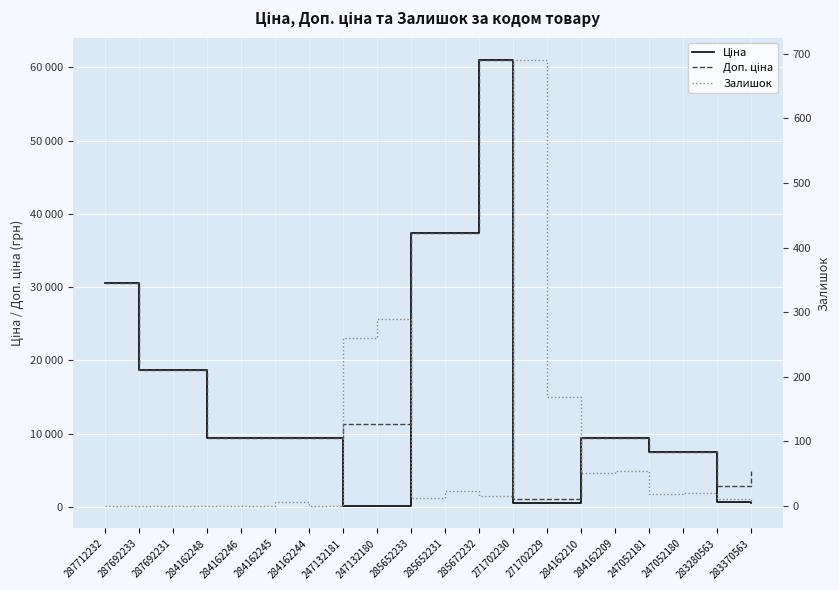

What is the total value across all series at 285652233?

74699.0